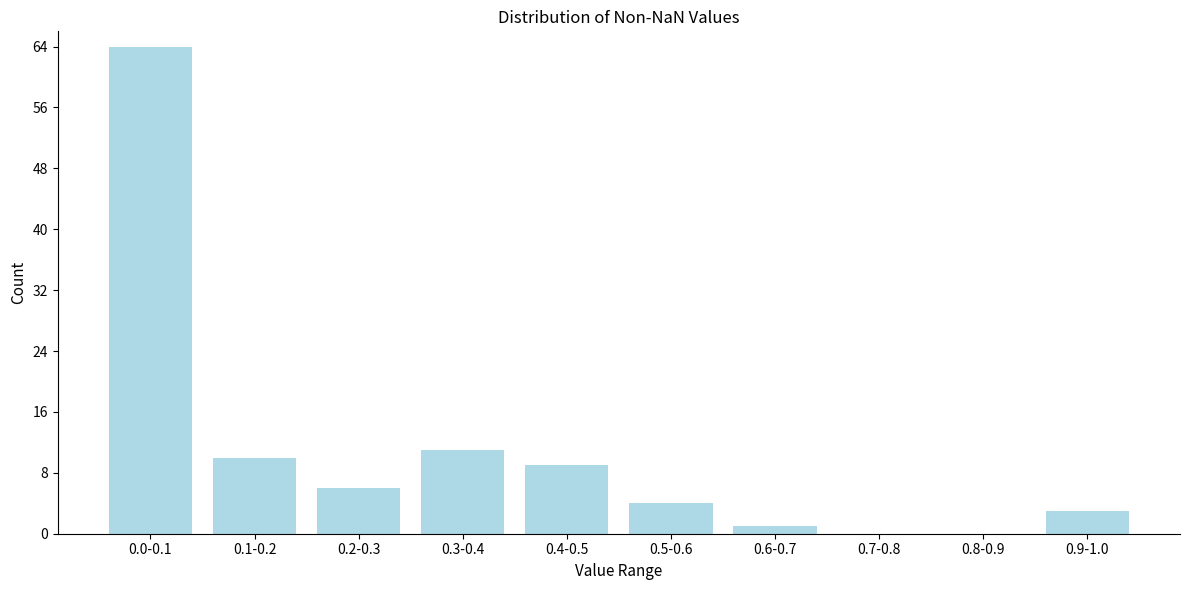

Reading right to left, extract all data points from this chart.

0.9-1.0=3	0.8-0.9=0	0.7-0.8=0	0.6-0.7=1	0.5-0.6=4	0.4-0.5=9	0.3-0.4=11	0.2-0.3=6	0.1-0.2=10	0.0-0.1=64